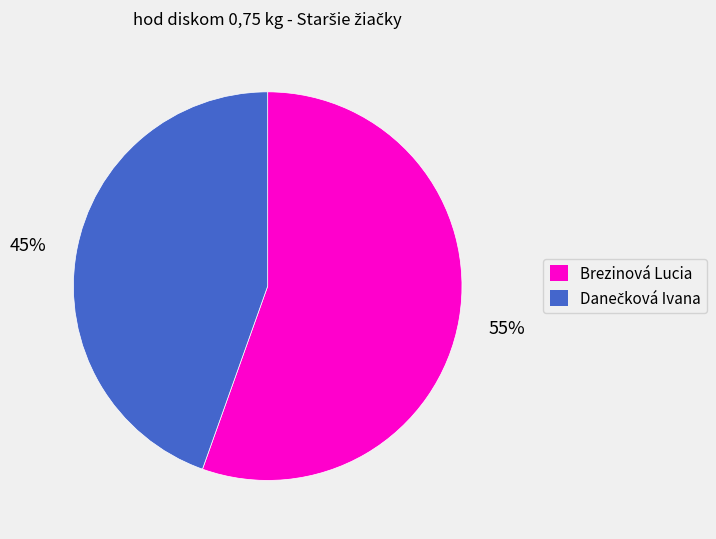

To the nearest percent, what is the average slice percentage?

50%